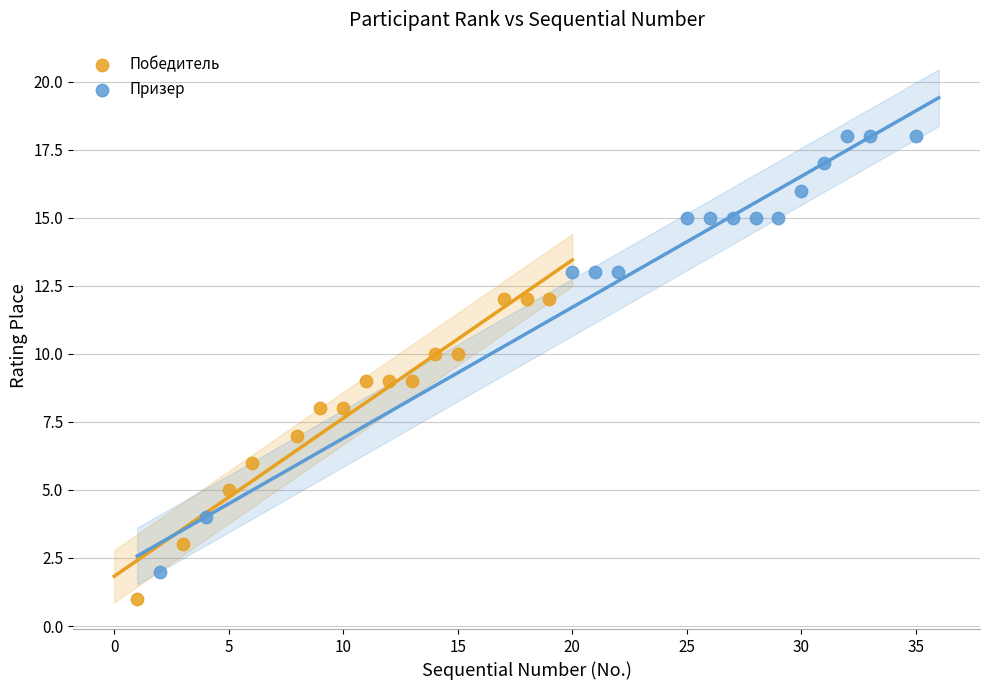

Which series contains the highest Y value?

Призер